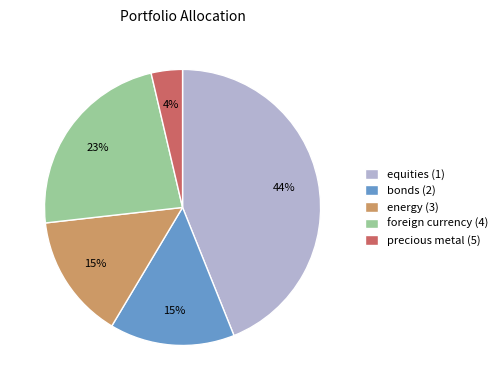

To the nearest percent, what is the difference between the largest and smallest slice percentages?

40%